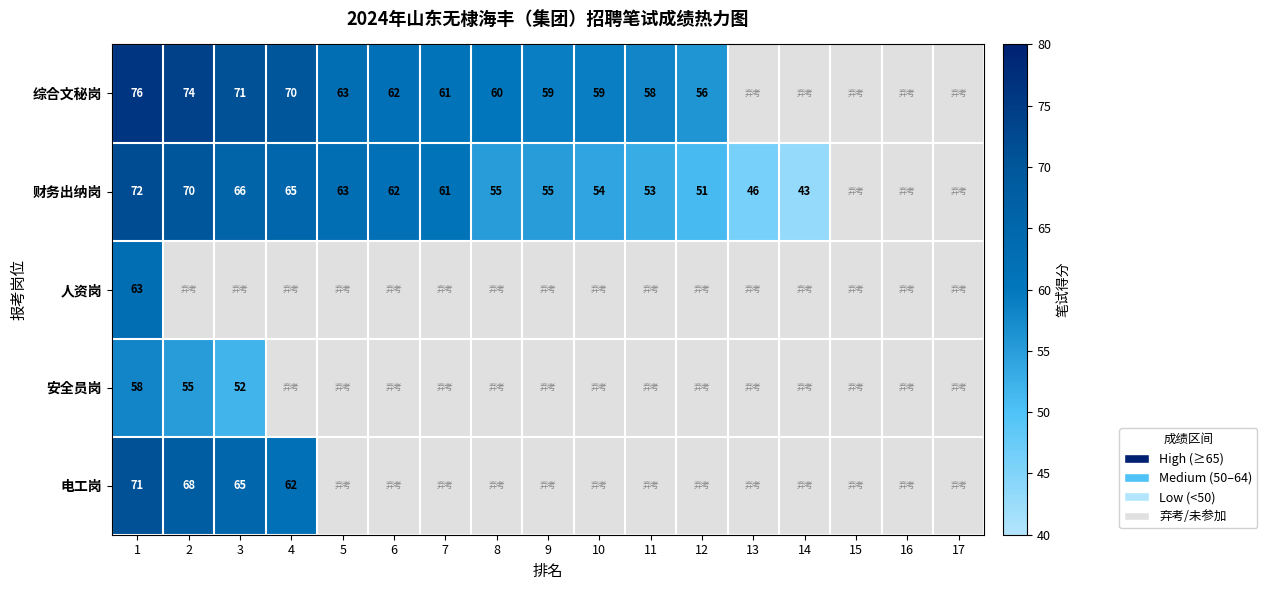

Which has a higher value, 16 or 7?

7